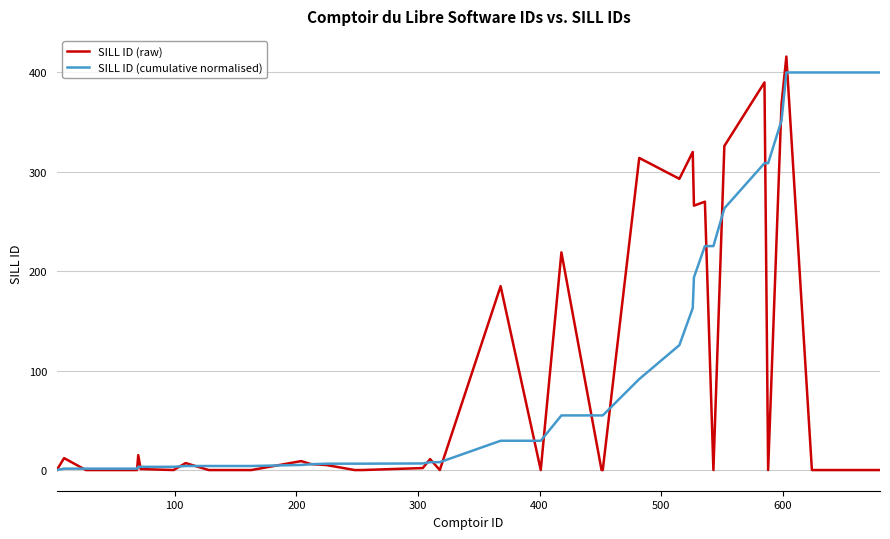

Which series has the largest total across all categories?

SILL ID (cumulative normalised)